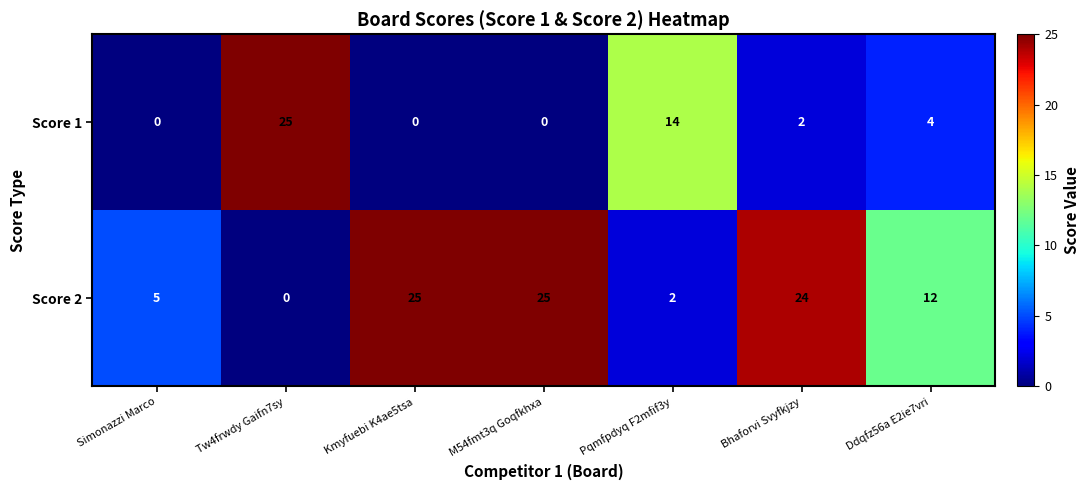

How many positive values does the Score 1 series have?

4